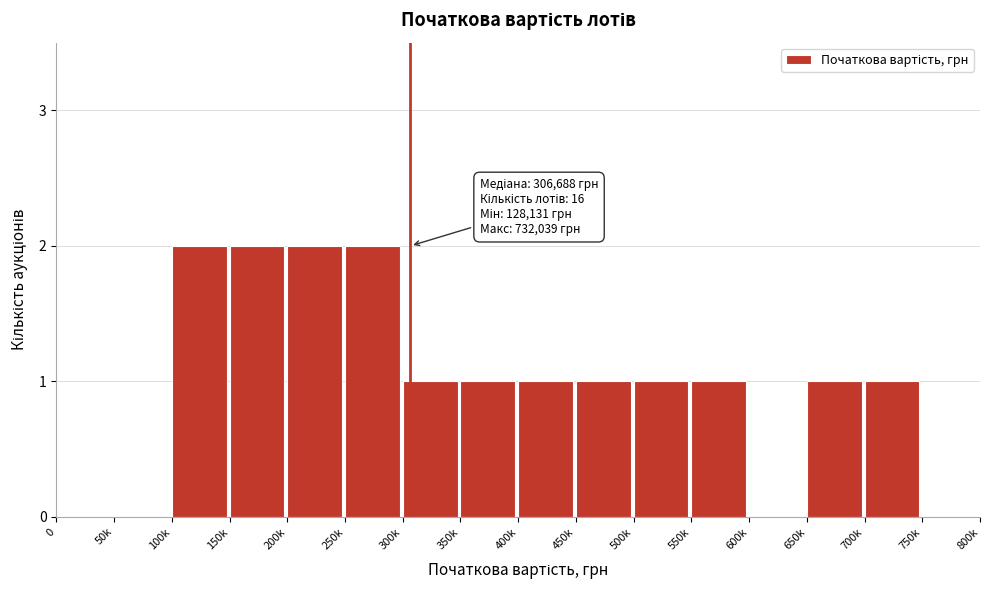

Reading left to right, extract all data points from this chart.

0=0	50k=0	100k=2	150k=2	200k=2	250k=2	300k=1	350k=1	400k=1	450k=1	500k=1	550k=1	600k=0	650k=1	700k=1	750k=0